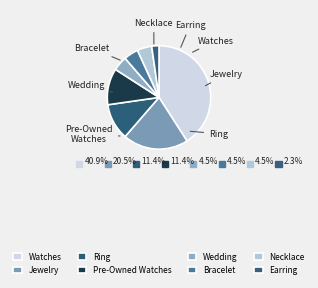

True or false: Bracelet accounts for 1% of the total.

False